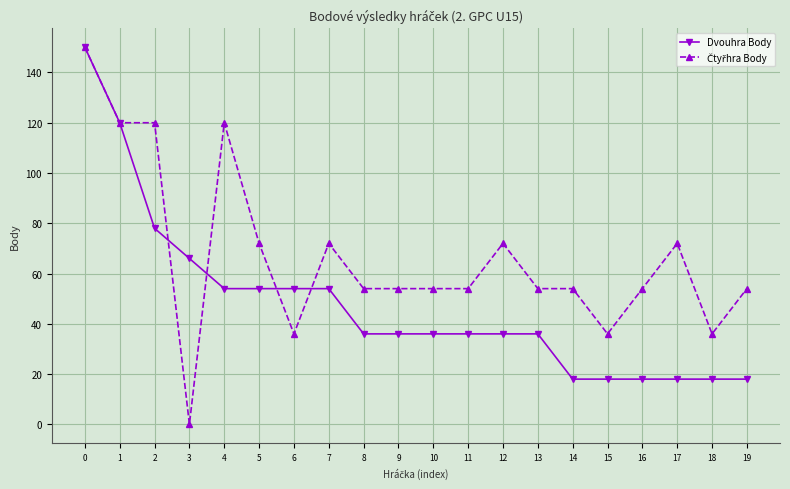

Which series changed the most between 1 and 7?

Dvouhra Body